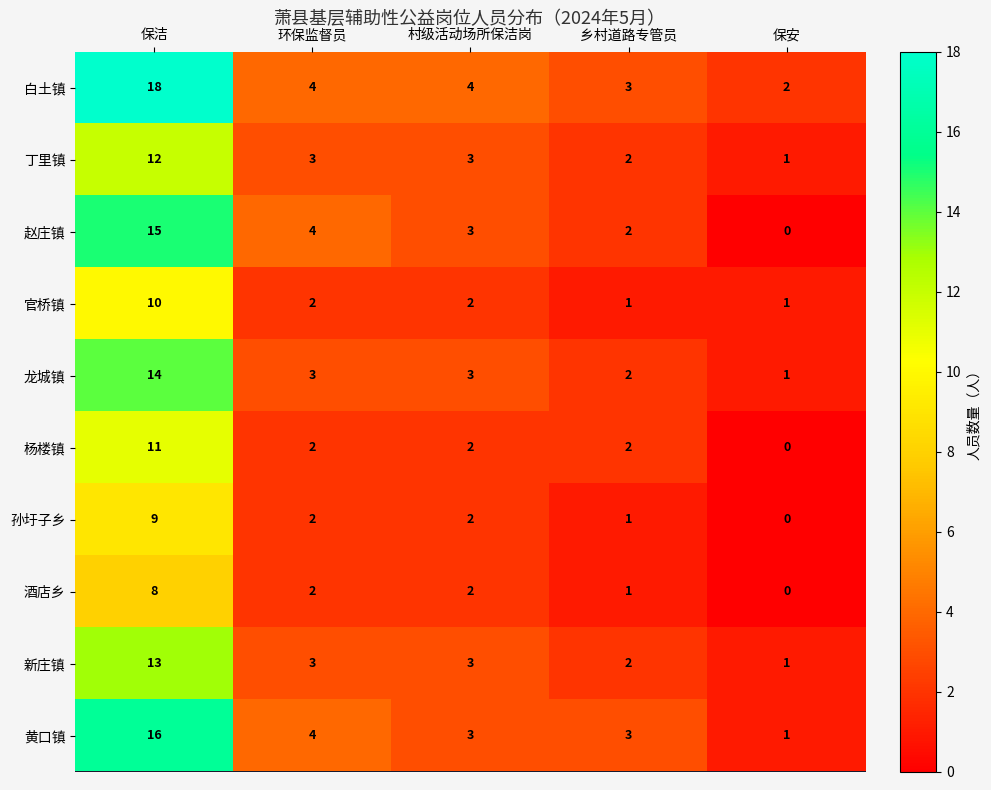

Is the value of 丁里镇 at 村级活动场所保洁岗 greater than the value of 酒店乡 at 保安?

Yes